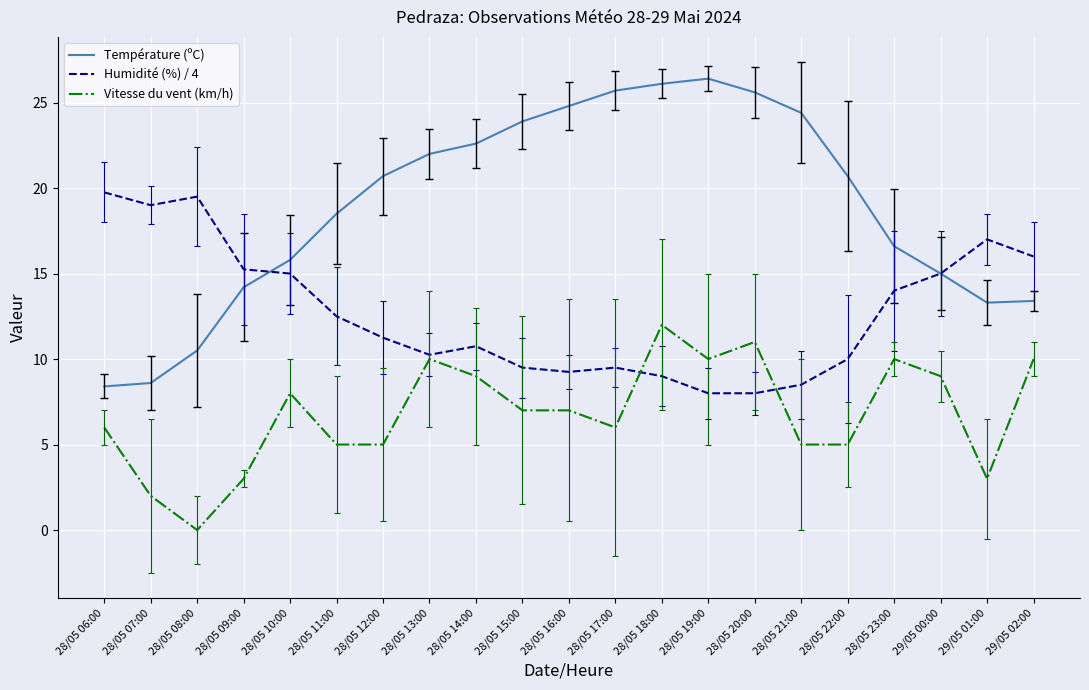

What position from the left is 28/05 07:00?

2